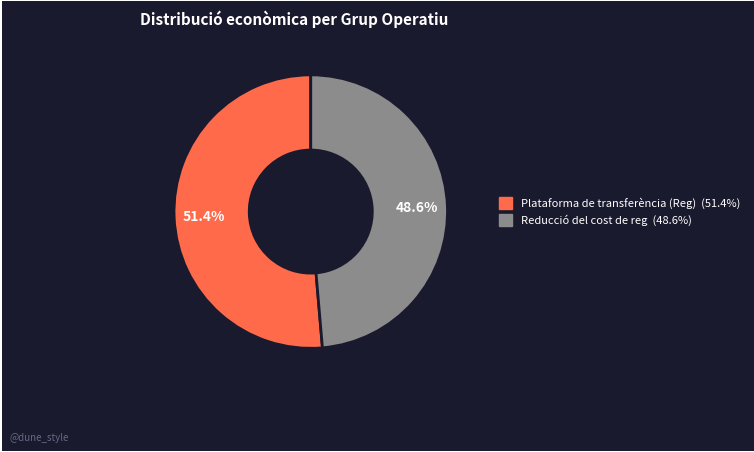

Does Plataforma de transferència (Reg) account for over 50% of the chart?

Yes